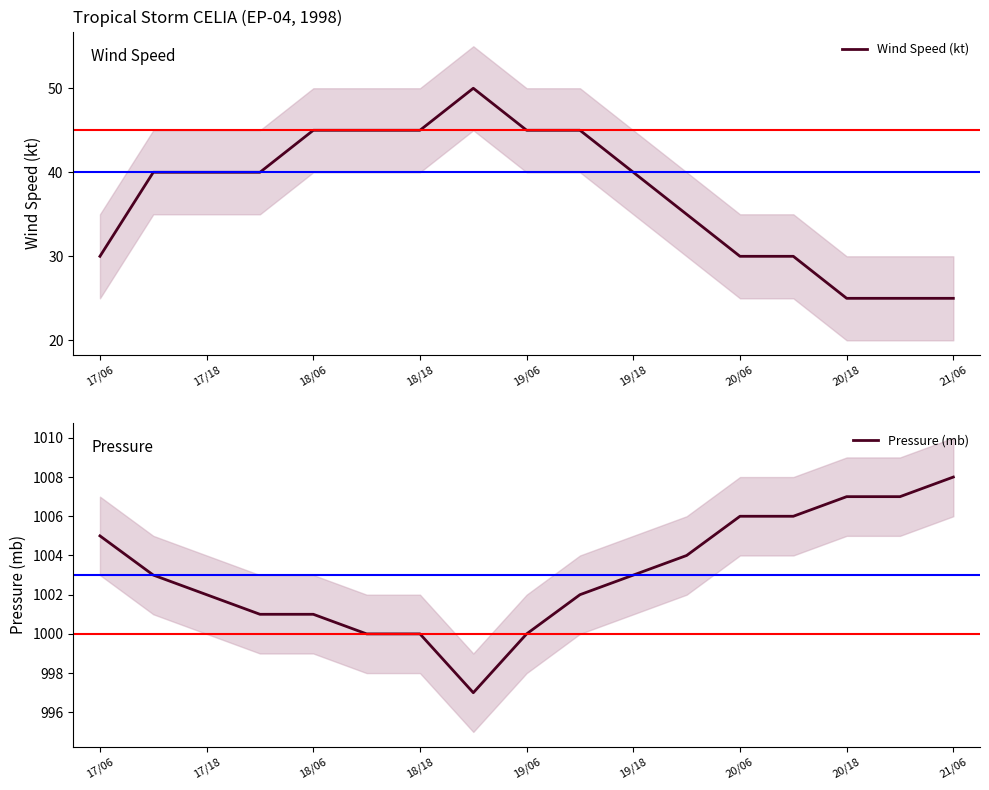

What is the maximum value for Wind Speed (kt)?

50